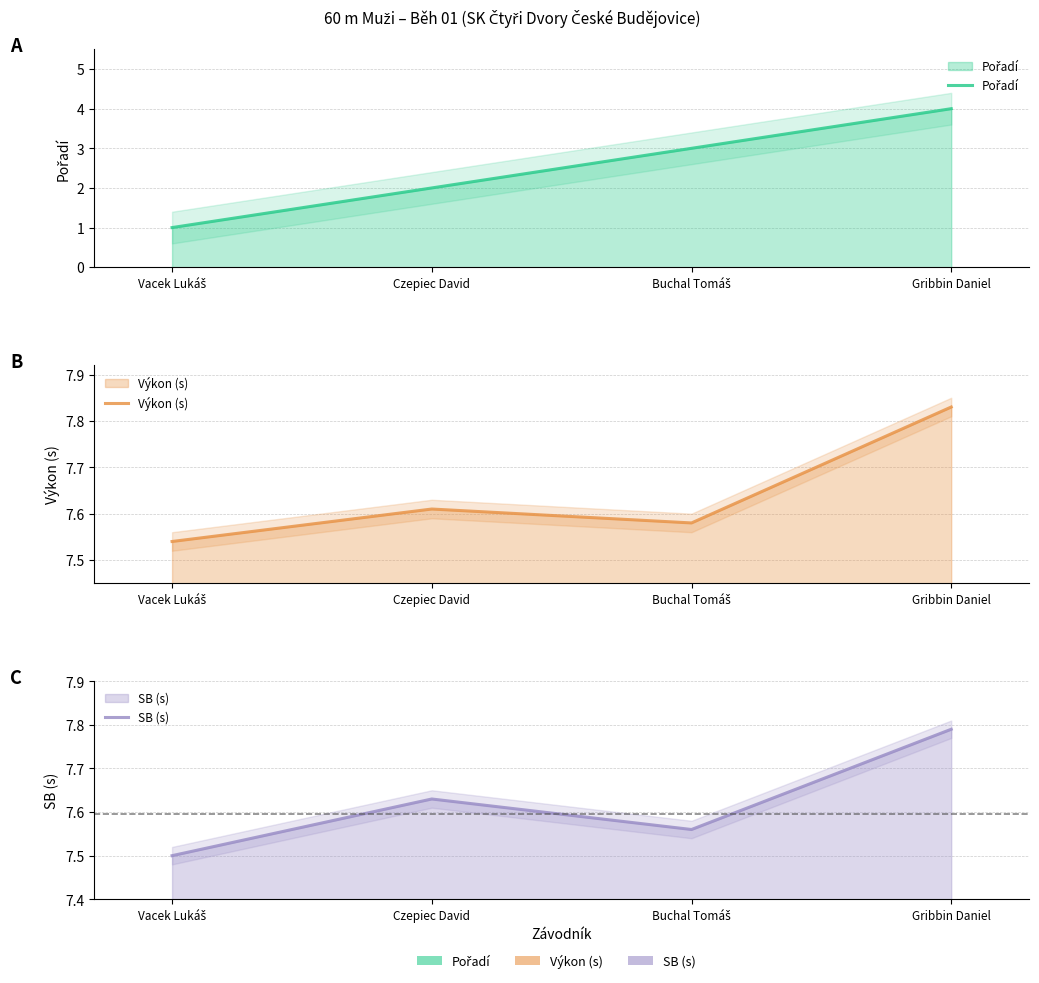

What is the difference between the maximum and minimum values in the SB (s) series?

0.3